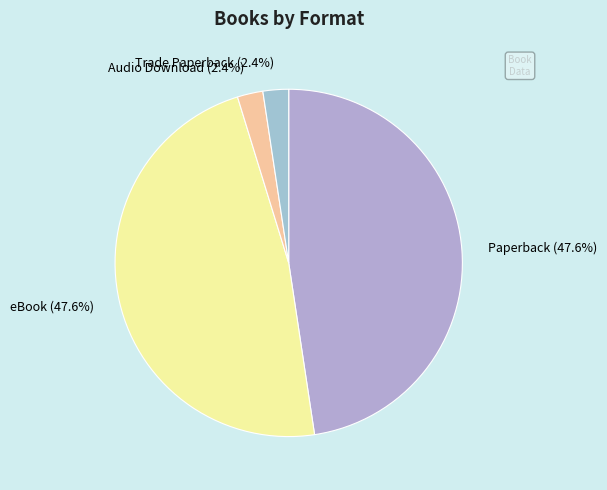

Combined, what portion of the pie is Audio Download and Trade Paperback?

4.8%